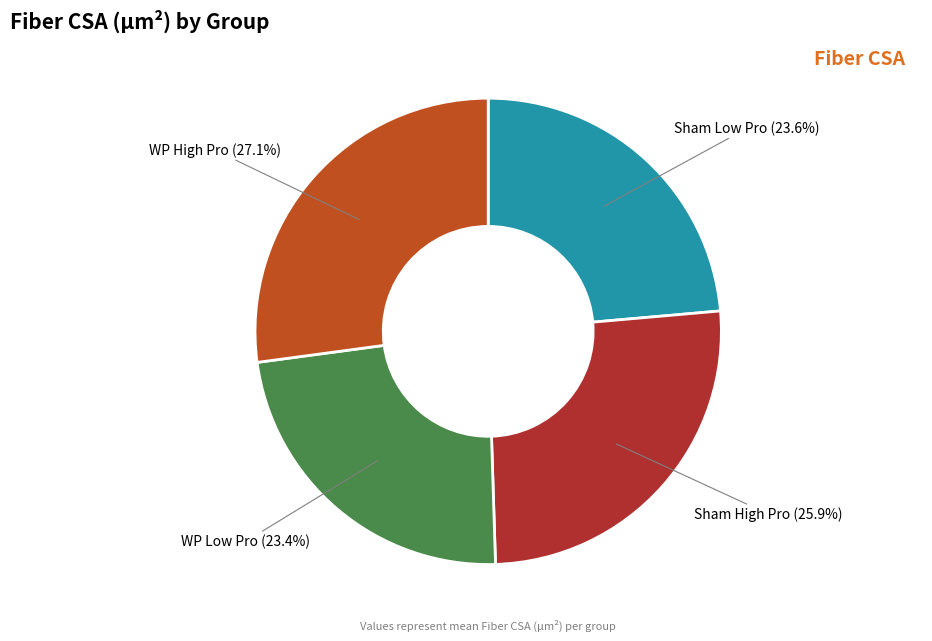

Which category has the biggest portion of the pie?

WP High Pro